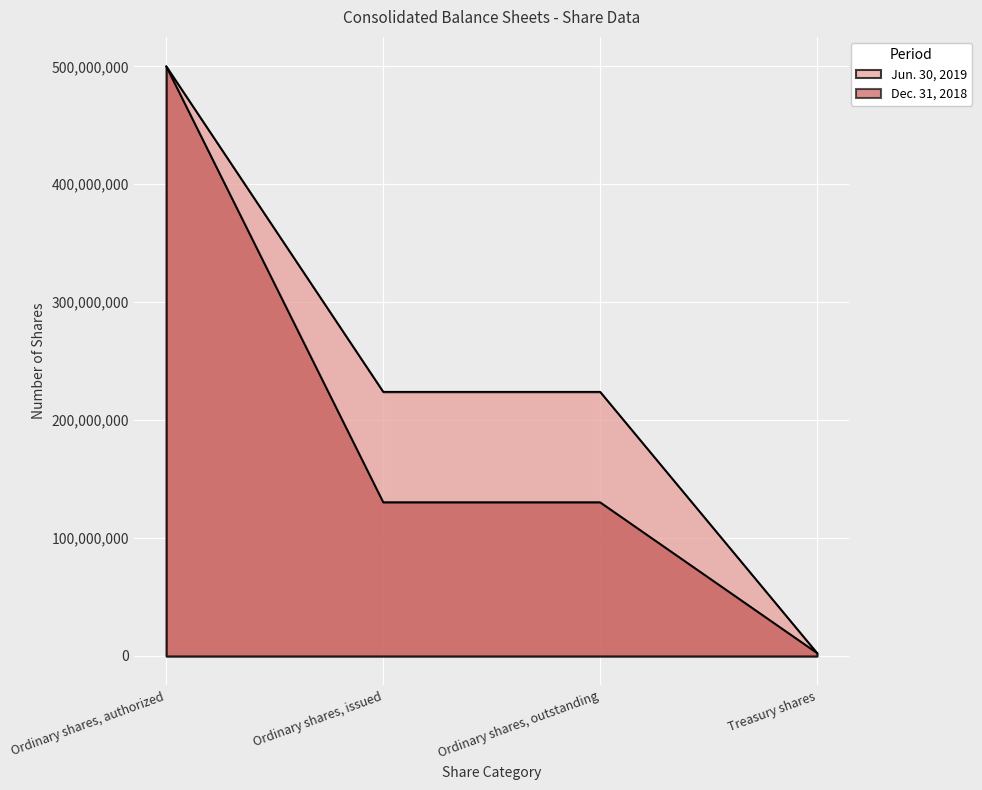

Reading right to left, transcribe all the data shown in this chart.

Jun. 30, 2019: Treasury shares=2641693	Ordinary shares, outstanding=224087799	Ordinary shares, issued=224087799	Ordinary shares, authorized=500000000
Dec. 31, 2018: Treasury shares=2641693	Ordinary shares, outstanding=130414799	Ordinary shares, issued=130414799	Ordinary shares, authorized=500000000